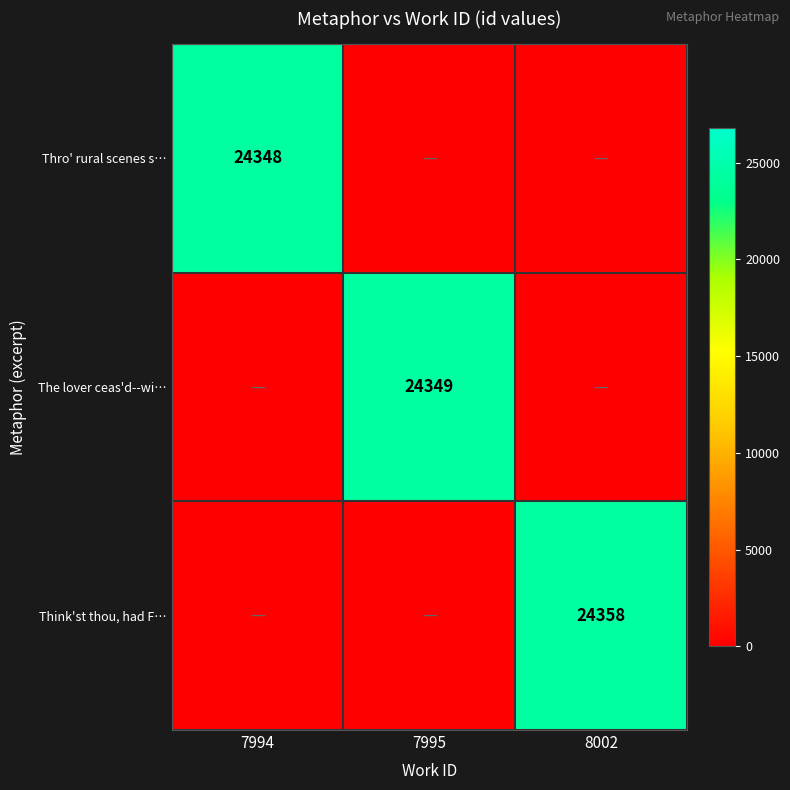

Is it true that The lover ceas'd--wi… equals 24349 at 7995?

True